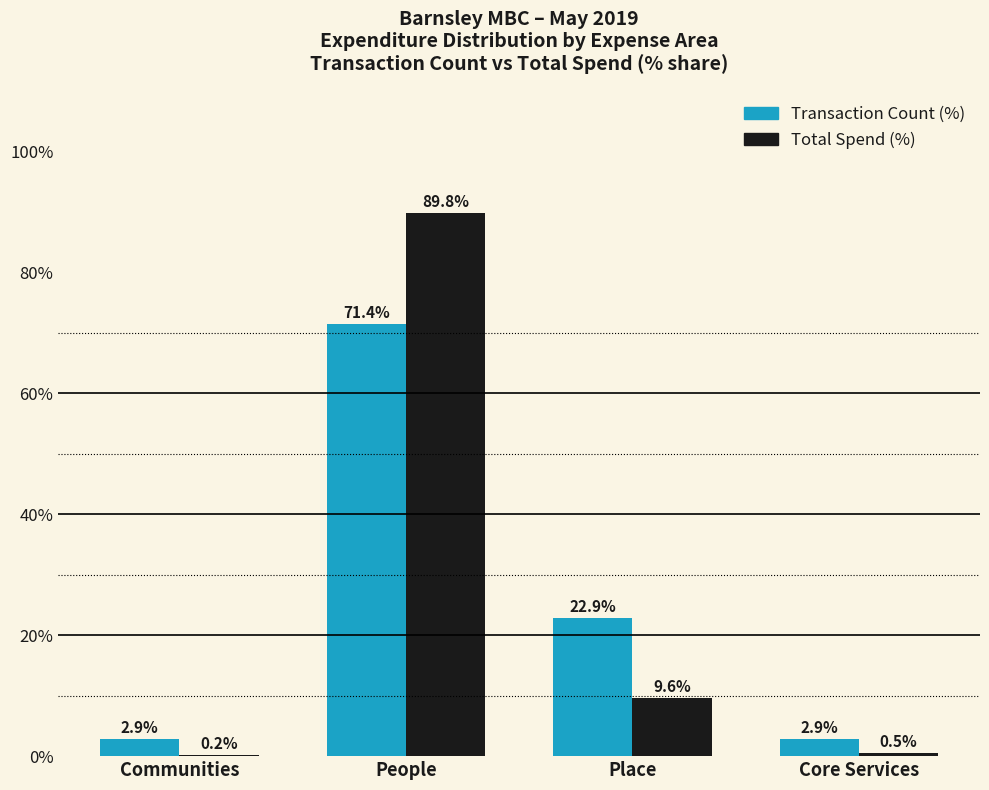

At which label is Transaction Count (%) closest to 37?

Place